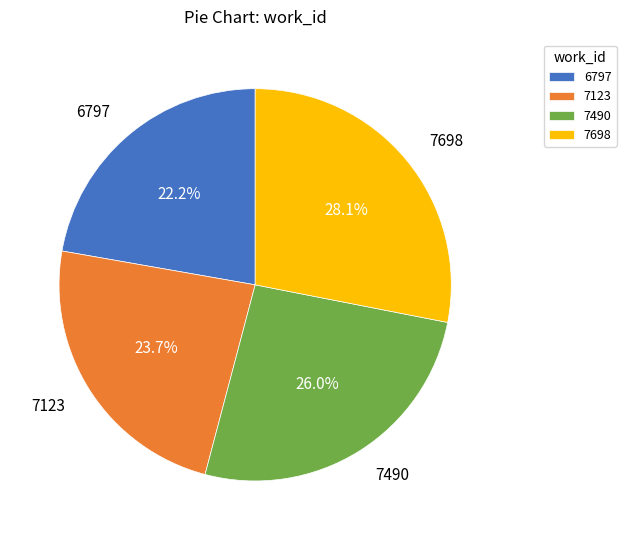

What is the largest slice in the pie chart?

7698